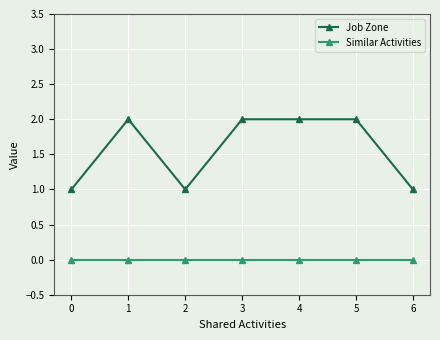

At which category does Job Zone reach its first local peak?

1